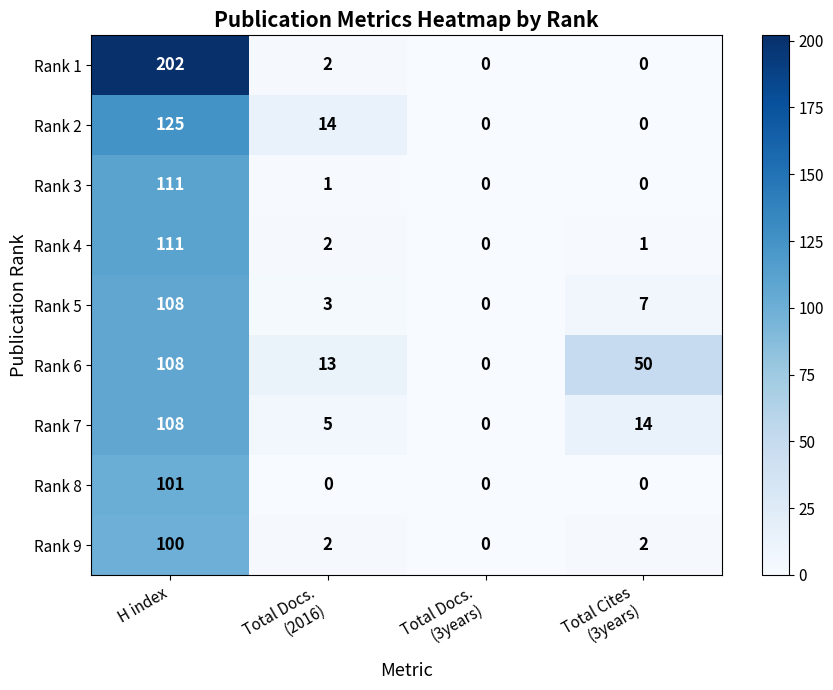

At how many categories does at least one series exceed 36?

2